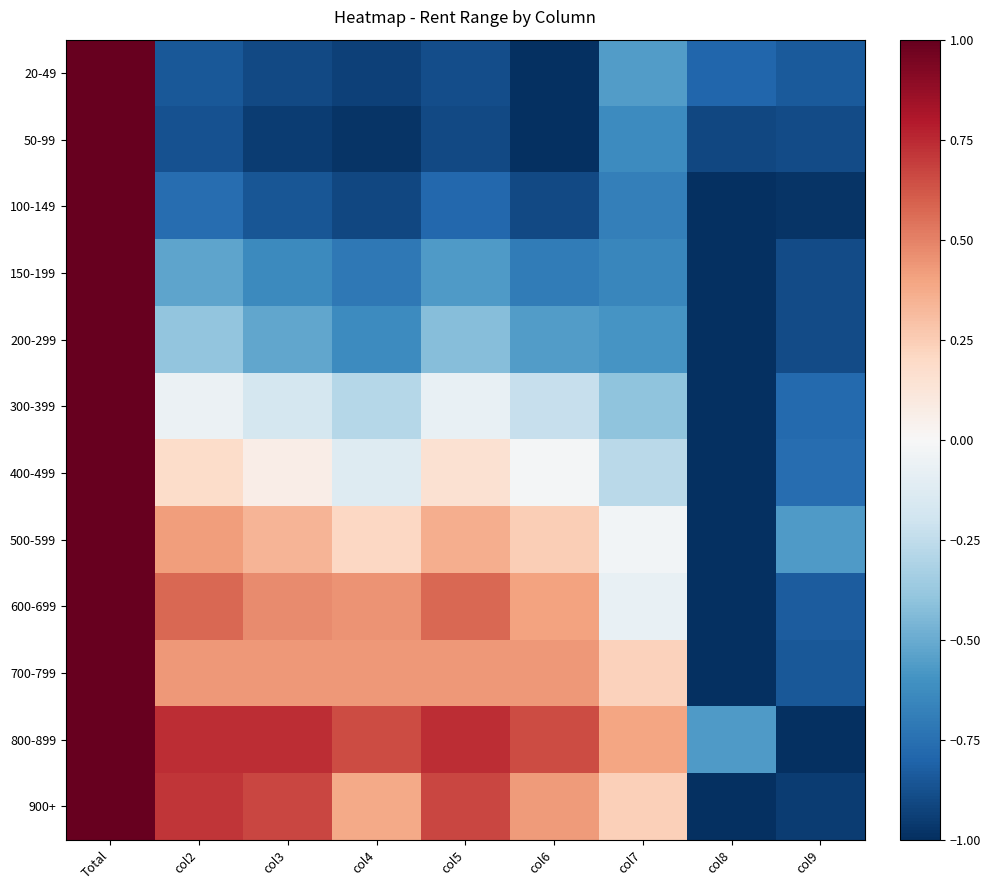

Which has a higher value, col3 or col2?

col2